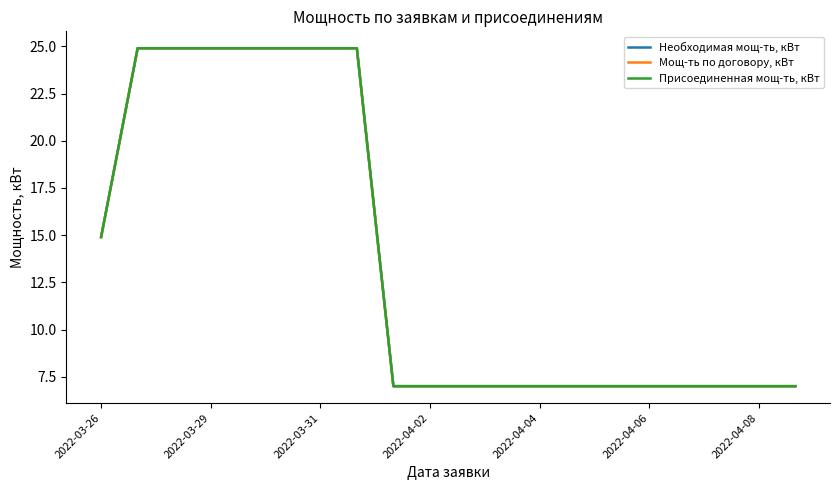

Does the chart display data point markers on the line(s)?

No